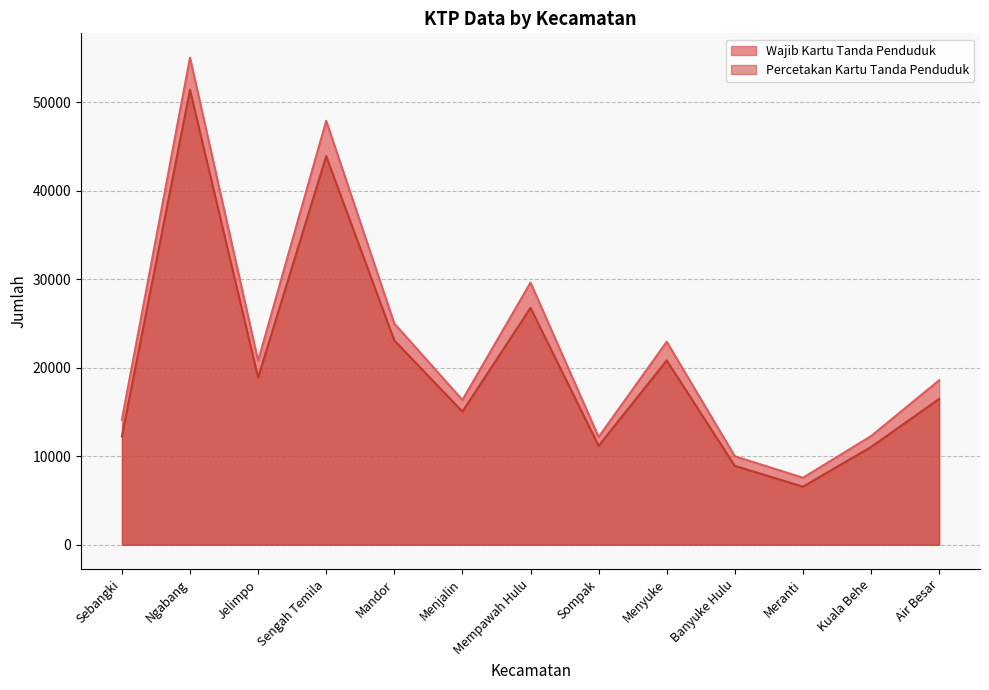

List the series in order of their overall mean, highest first.

Wajib Kartu Tanda Penduduk, Percetakan Kartu Tanda Penduduk